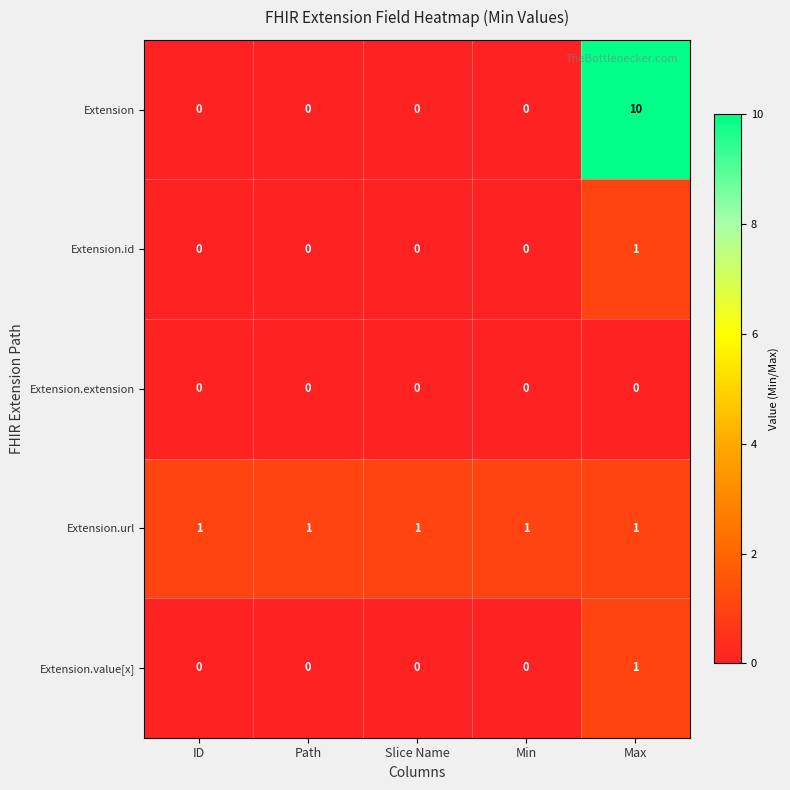

Which series changed the most between Min and Max?

Extension